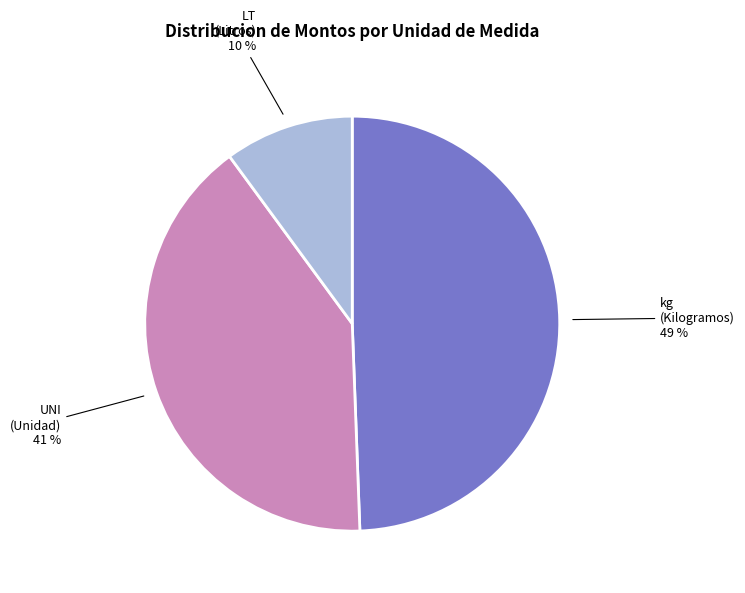

What is the smallest slice in the pie chart?

LT